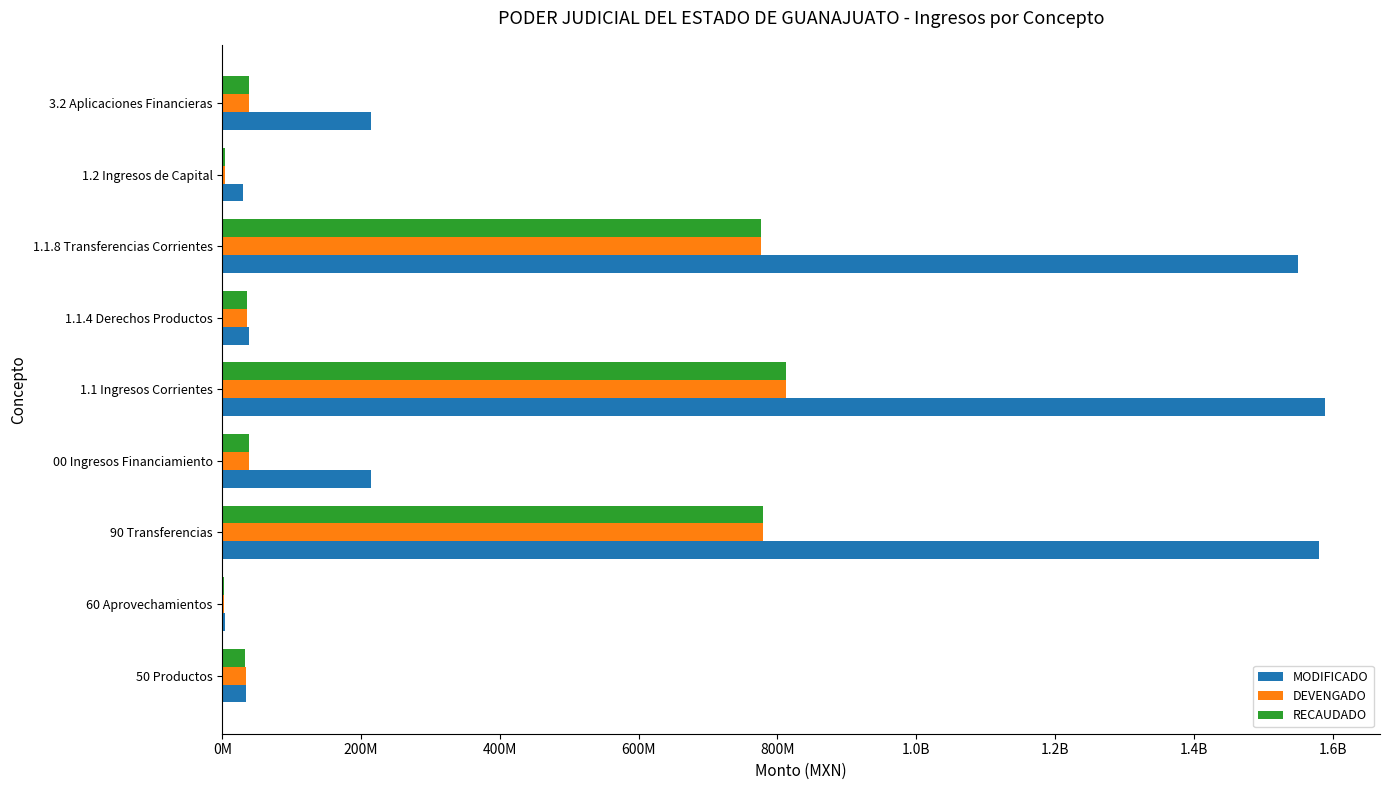

What are all the series names shown in the legend?

MODIFICADO, DEVENGADO, RECAUDADO